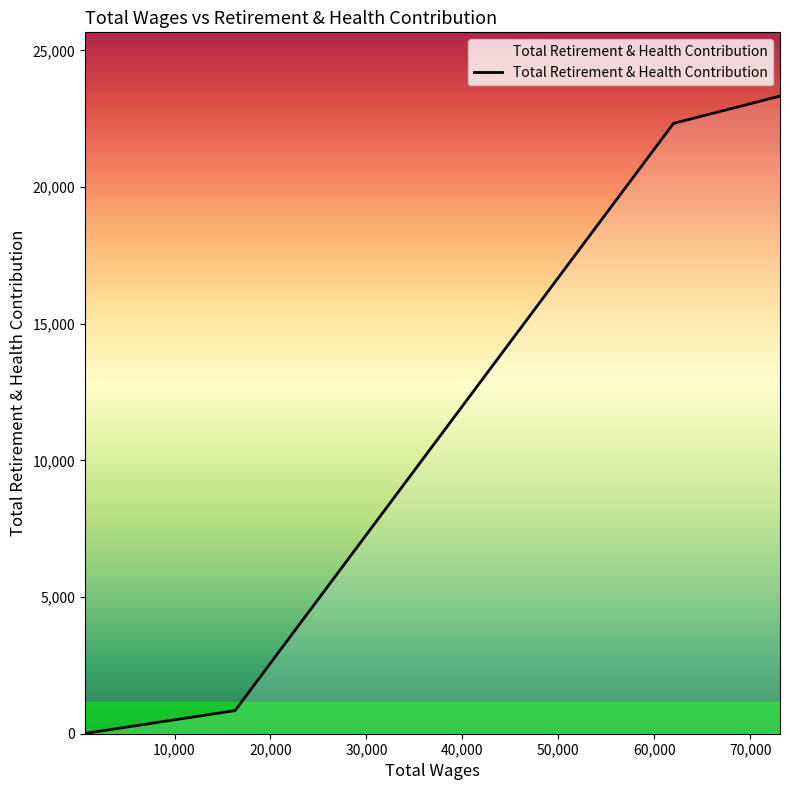

How many lines are shown in the chart?

1